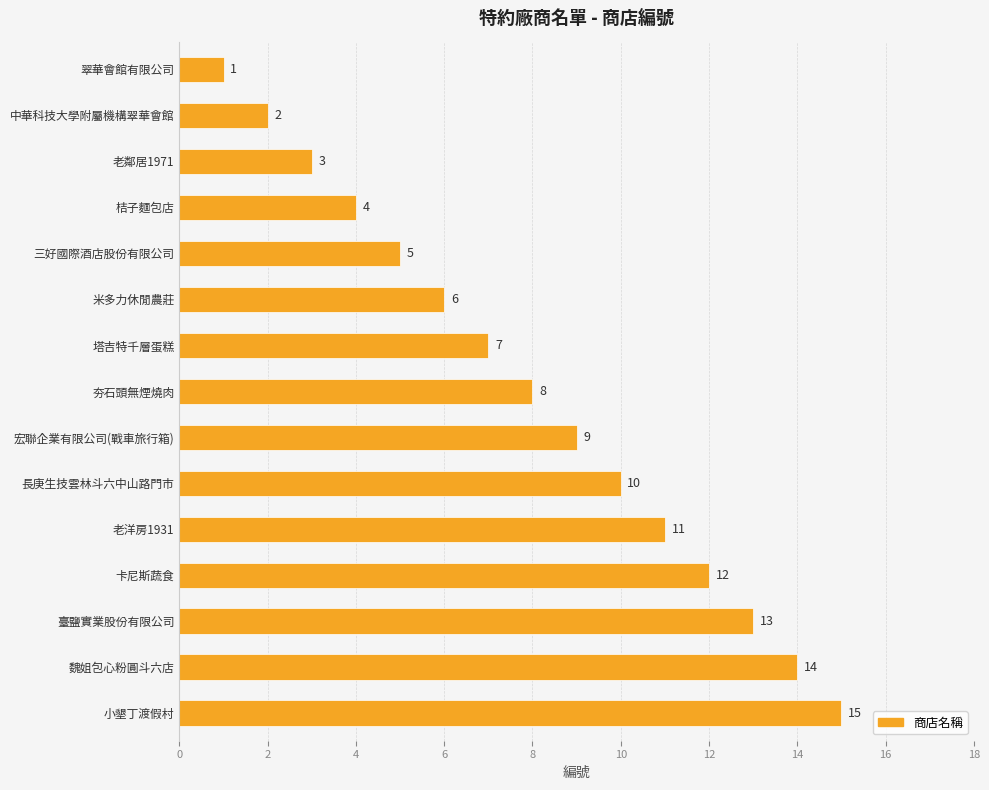

The chart shows a value of 3 at 三好國際酒店股份有限公司. True or false?

False